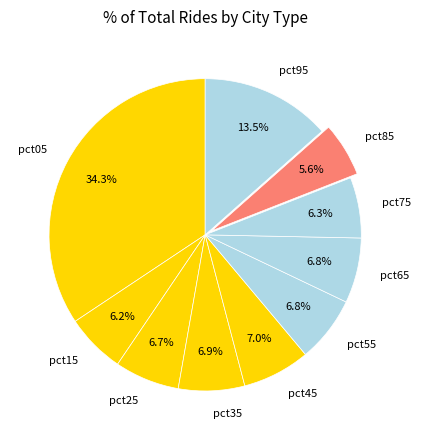

What percentage do pct25 and pct95 together represent?

20.2%